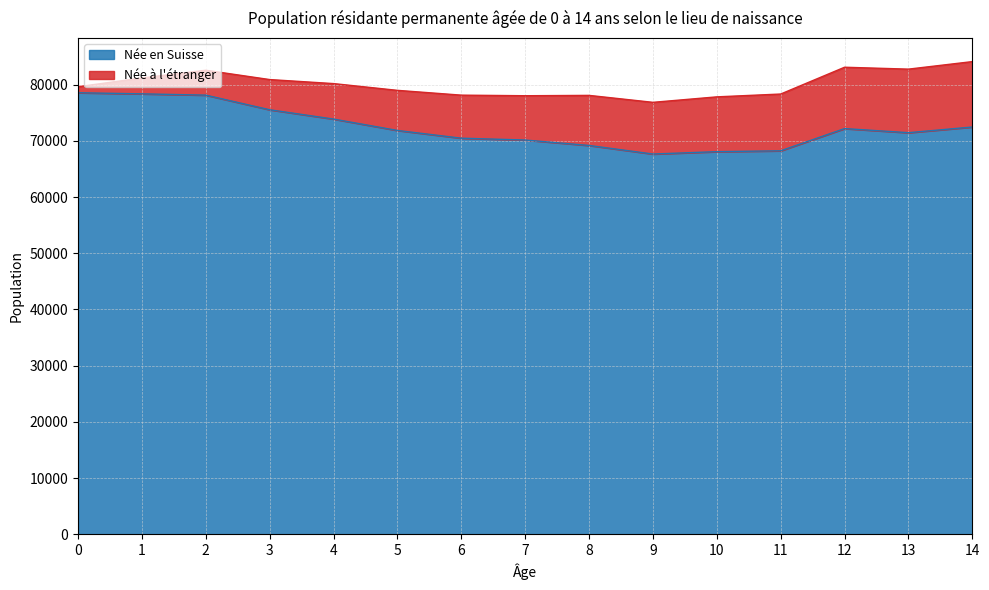

Does the chart display data point markers on the line(s)?

No